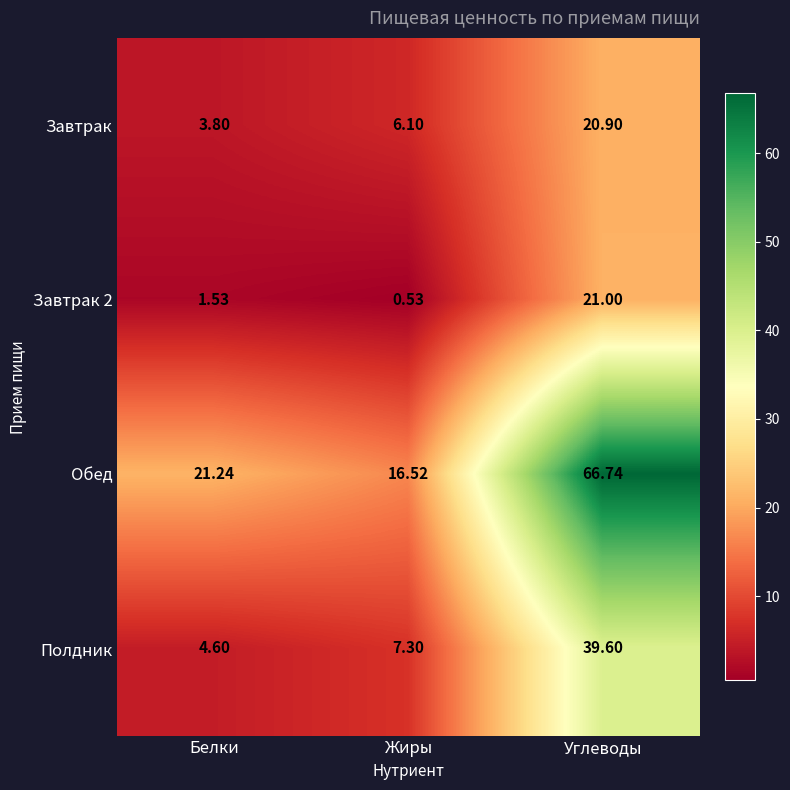

At which label is Завтрак closest to 12?

Жиры